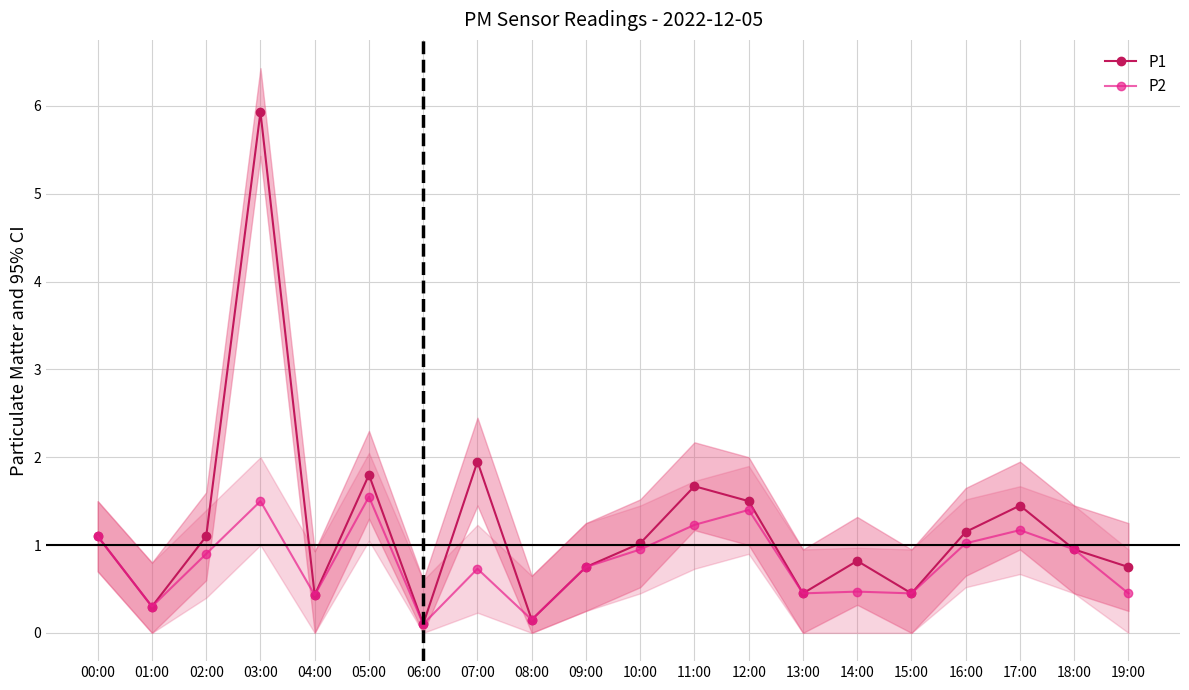

At how many categories does at least one series exceed 1?

10